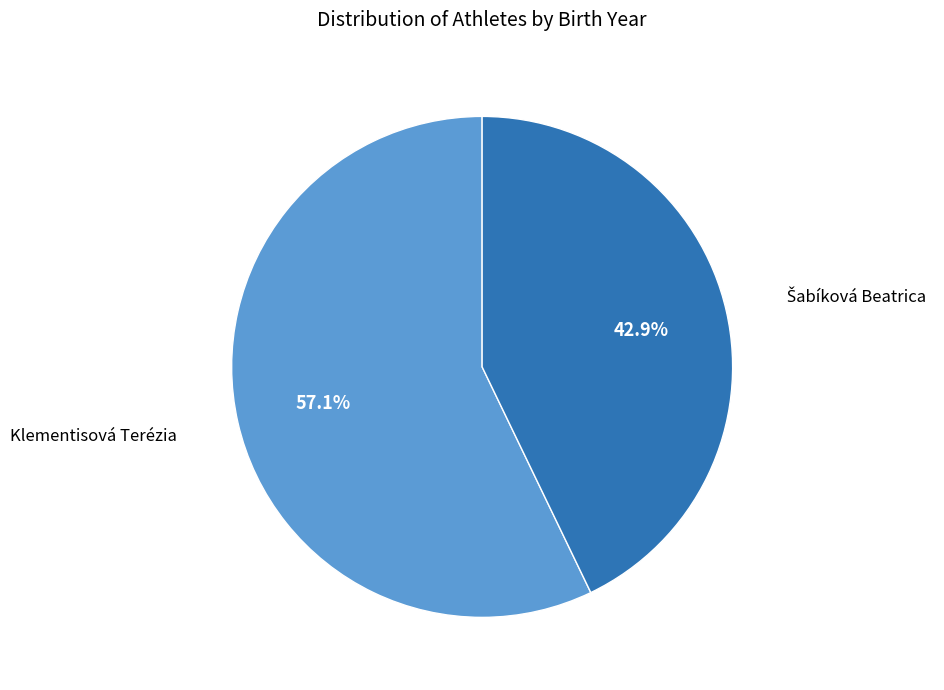

Is there a majority slice in this chart?

Yes